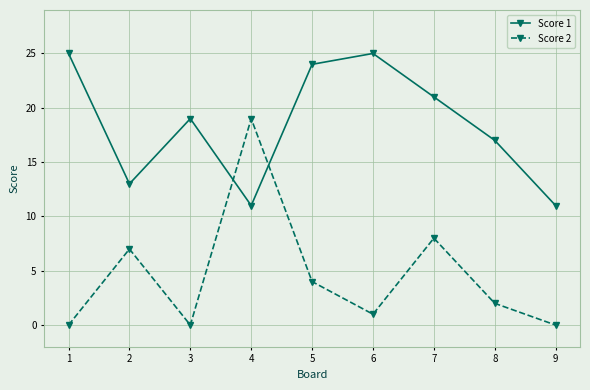

What is the total value across all series at 5?

28